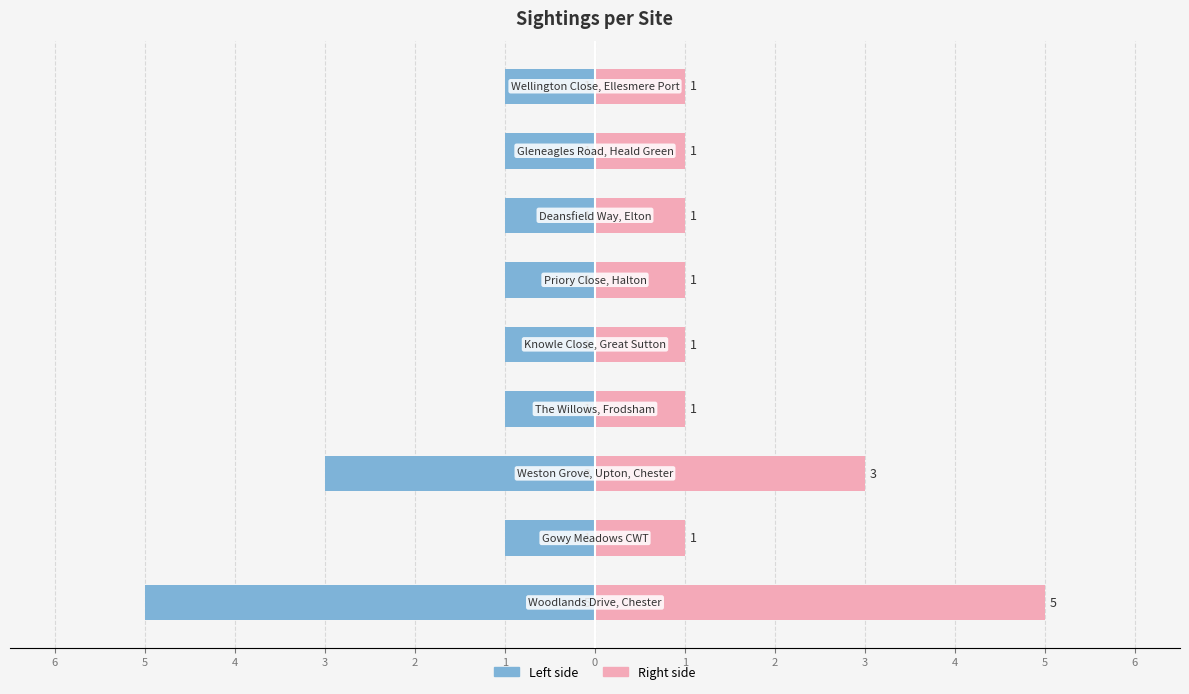

How many categories are shown in the chart?

9